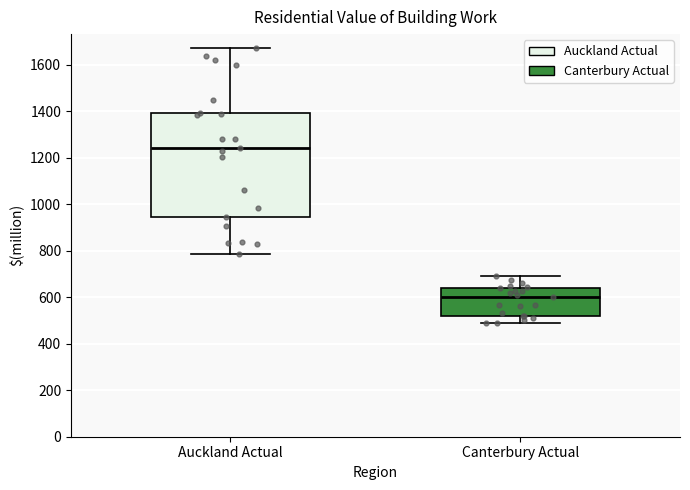

Comparing the boxes themselves (not the whiskers), which one is the tallest?

Auckland Actual